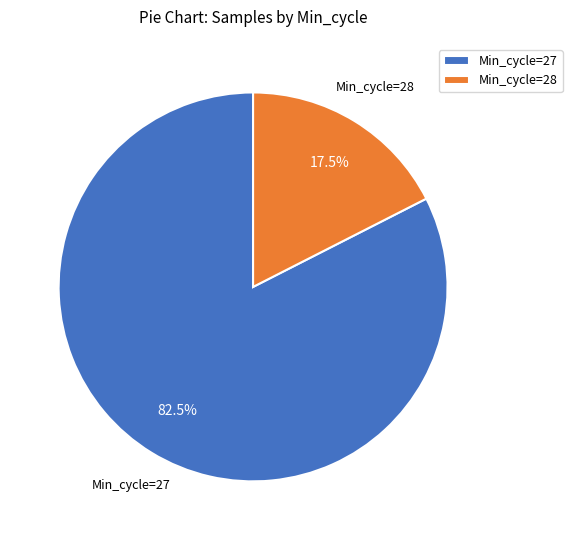

Which category has the smallest portion of the pie?

Min_cycle=28